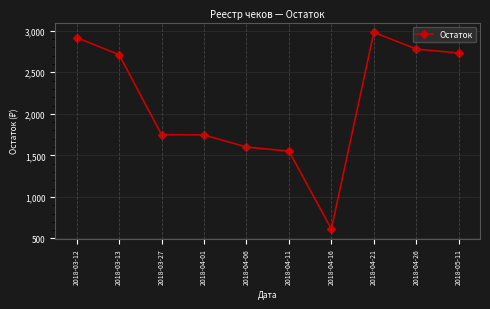

What is the difference between the maximum and minimum values?

2365.8